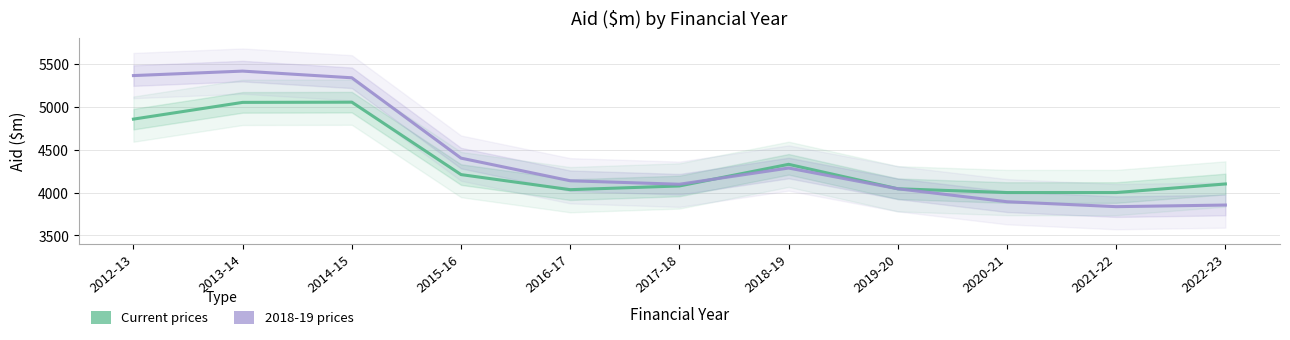

What are all the series names shown in the legend?

Current prices, 2018-19 prices